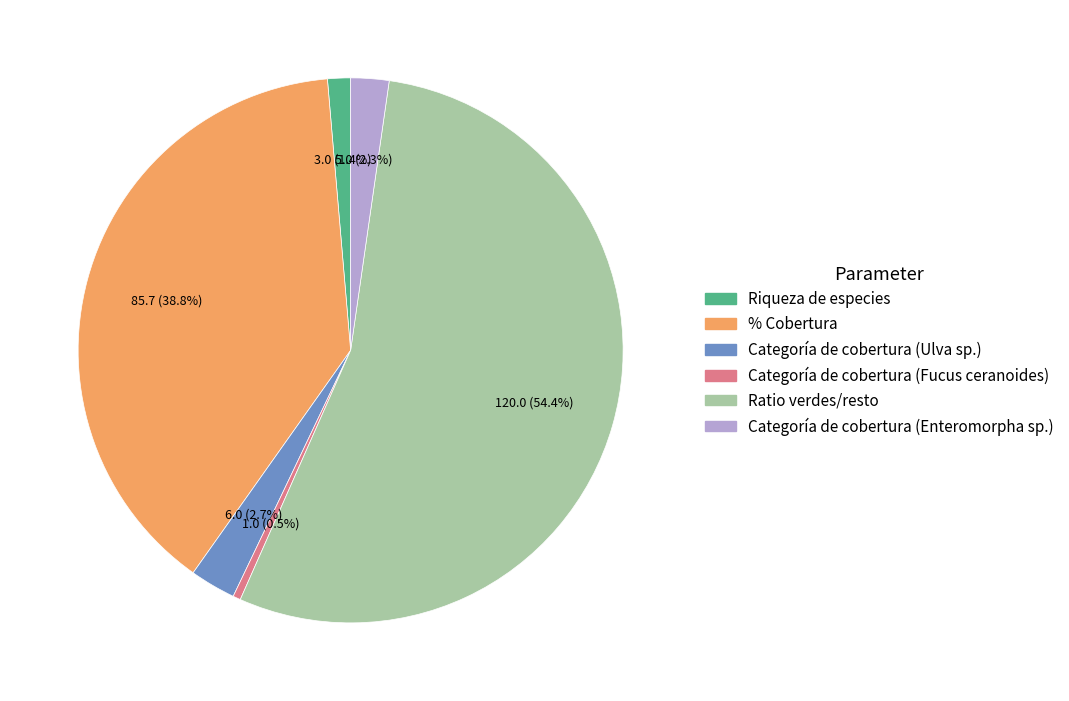

The Categoría de cobertura (Enteromorpha sp.) slice represents 14% of the pie. True or false?

False